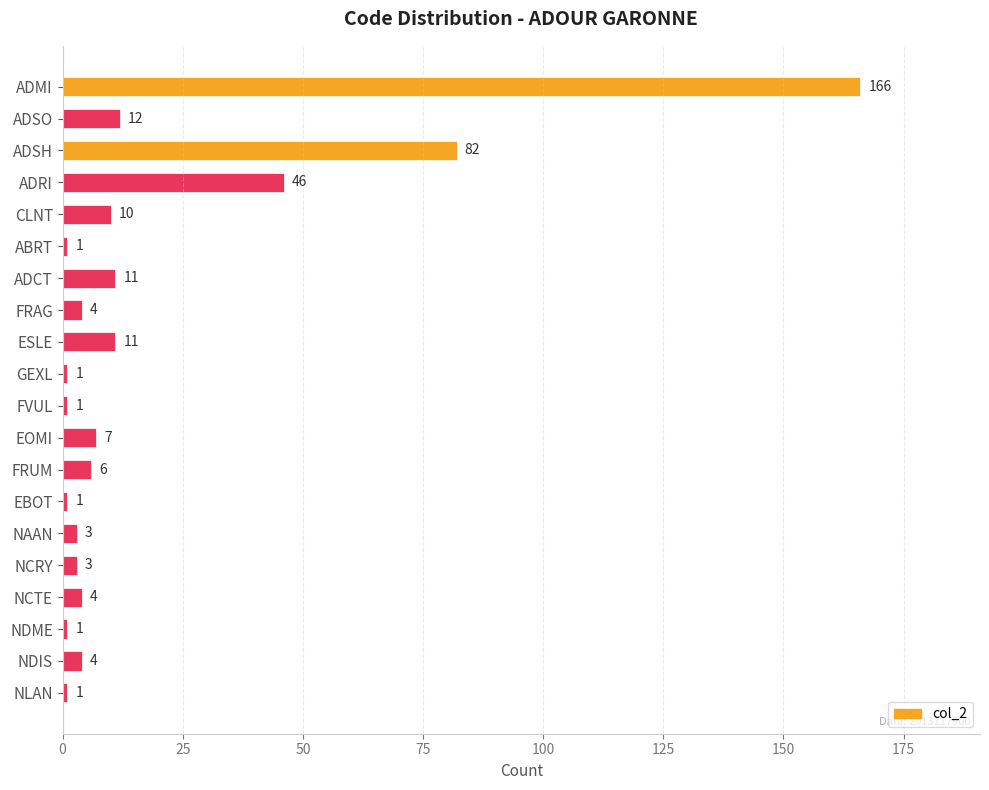

The chart shows a value of 7 at EOMI. True or false?

True